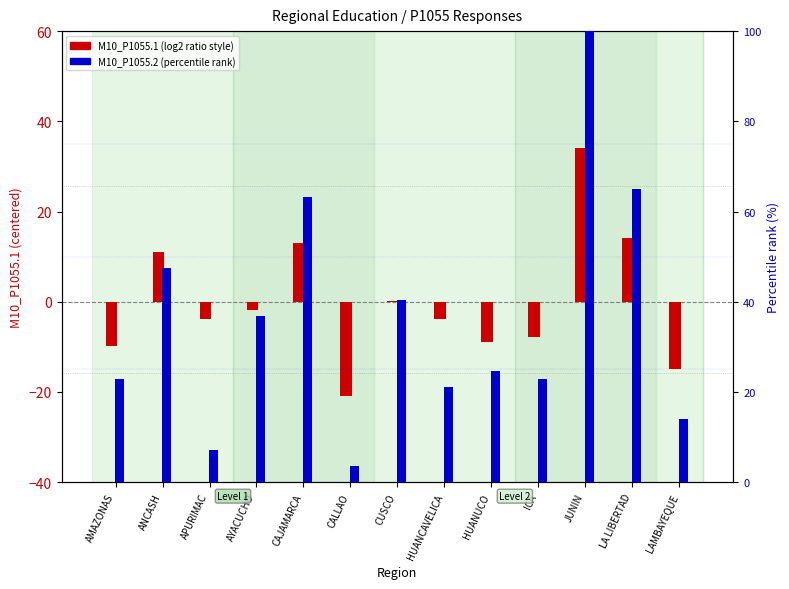

Which series has the largest total across all categories?

M10_P1055.2 (% rank)